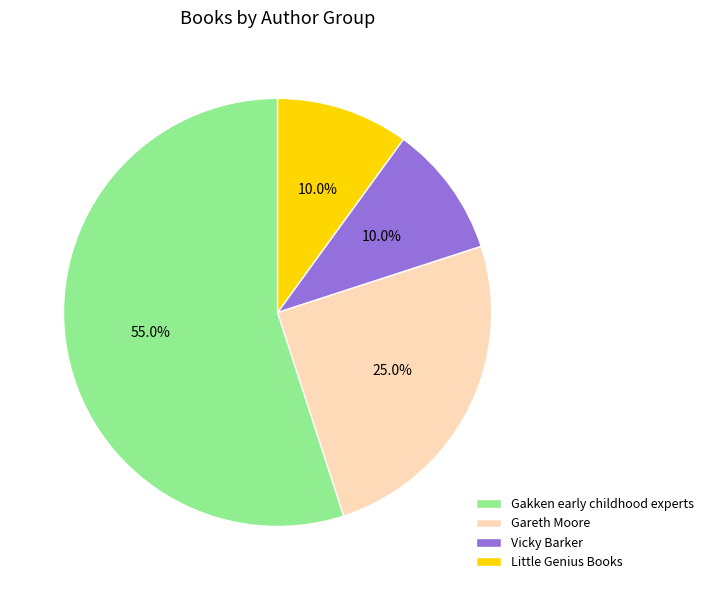

Which has a higher value, Gakken early childhood experts or Gareth Moore?

Gakken early childhood experts